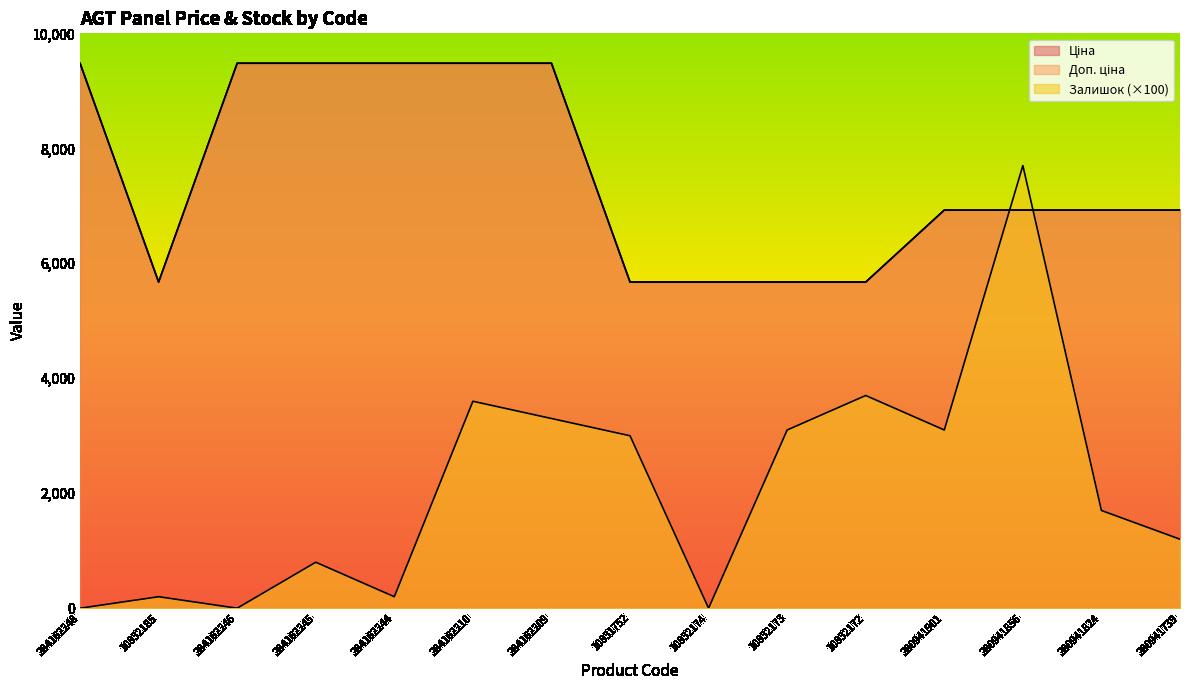

Where is the first local minimum for Ціна?

10832185